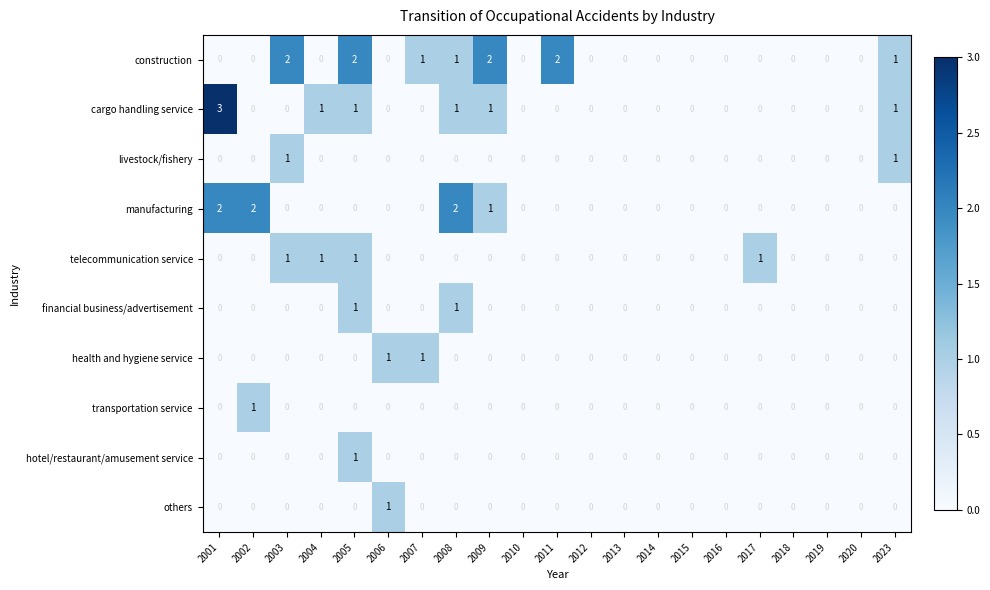

Is it true that others equals 0 at 2002?

True